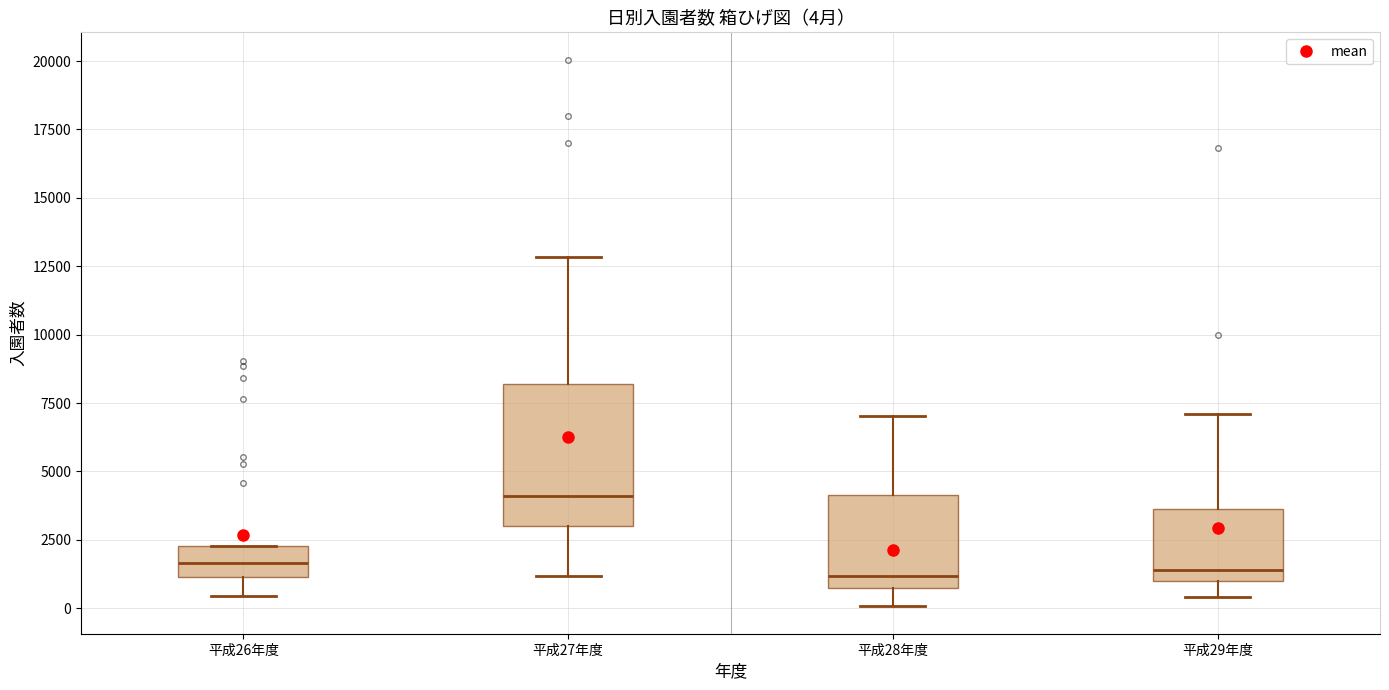

Comparing the boxes themselves (not the whiskers), which one is the tallest?

平成27年度